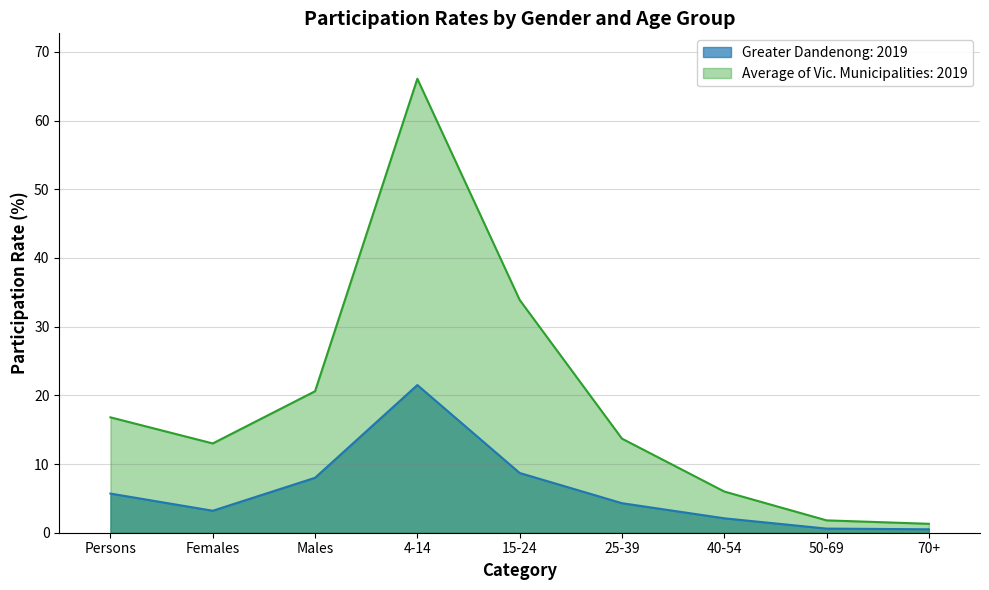

Which series has the widest spread of values?

Average of Vic. Municipalities: 2019